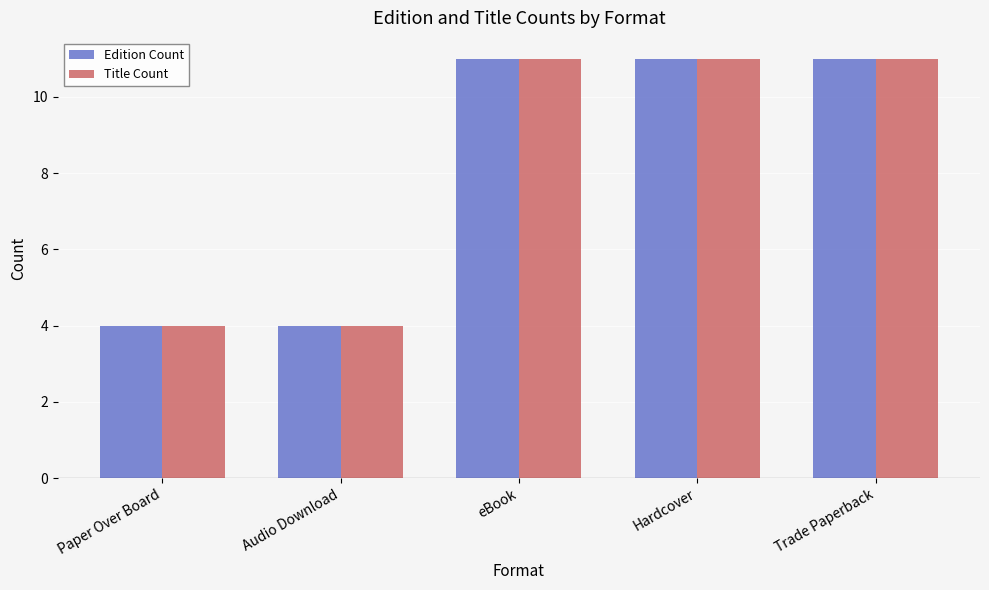

What is the approximate value of Title Count at Paper Over Board?

4